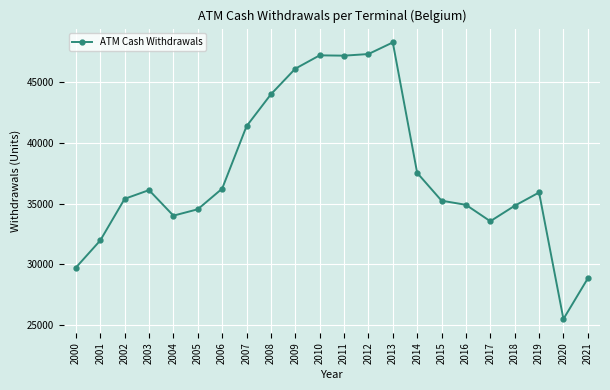

At which category does the data reach its first local valley?

2004